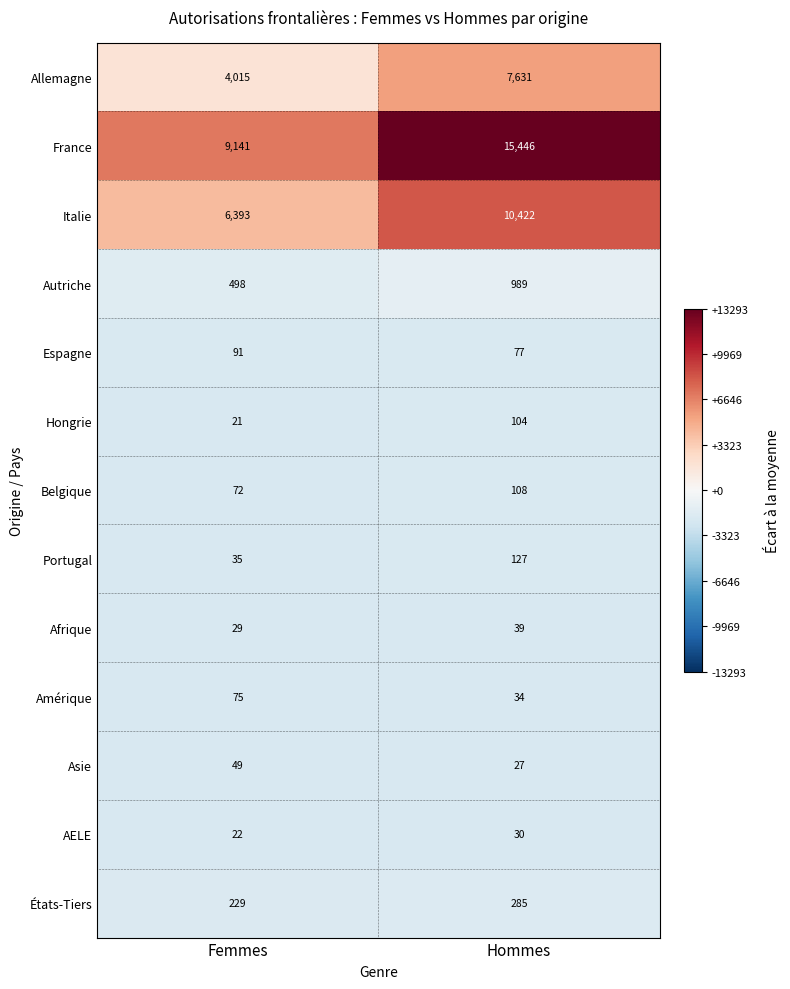

What is the sum of all Allemagne values?

11646